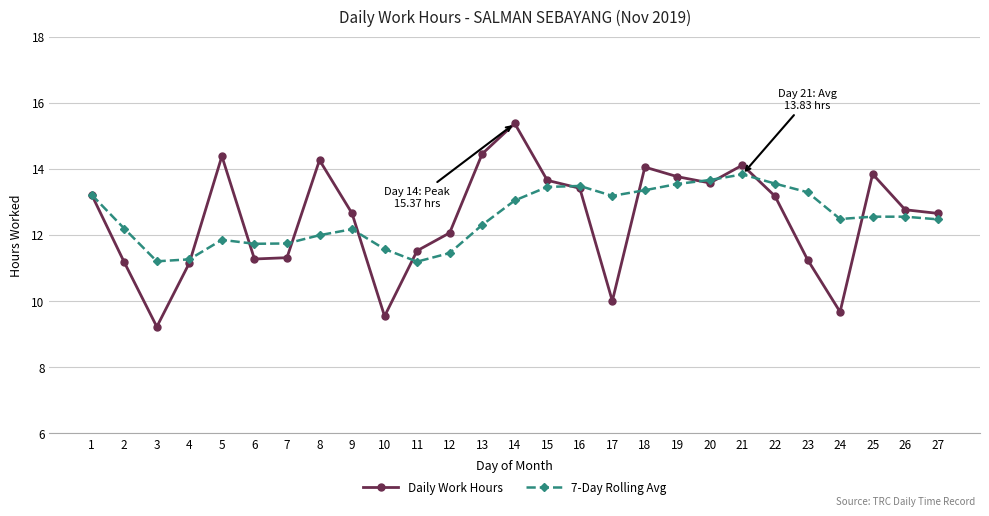

At which category does Daily Work Hours reach its first local valley?

3